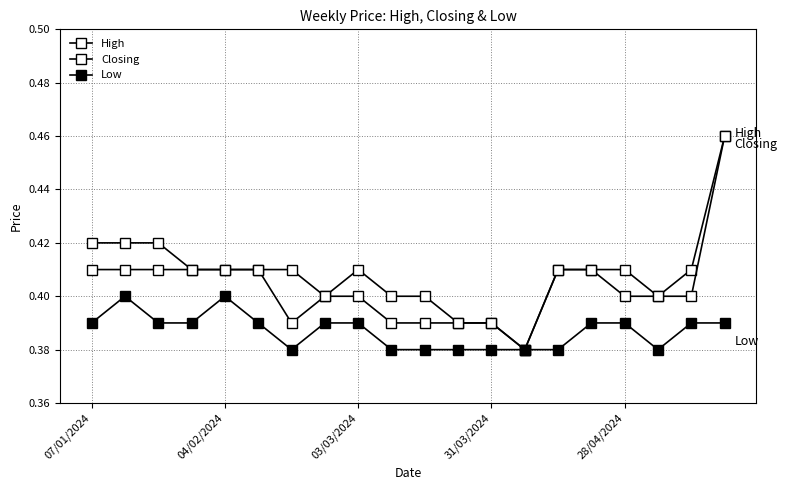

How many series are shown in this chart?

3